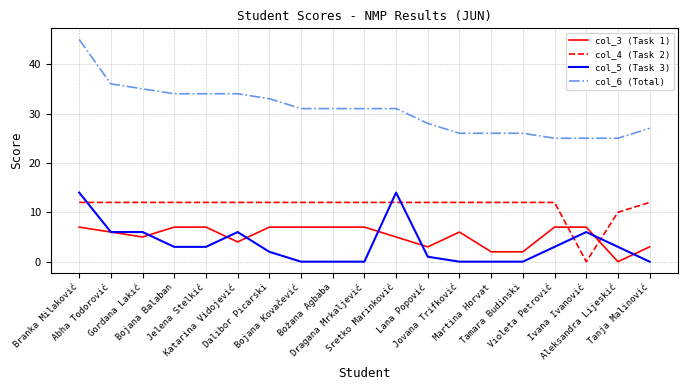

Reading right to left, what are all the values shown in this chart?

col_3 (Task 1): Tanja Malinović=3	Aleksandra Lijeskić=0	Ivana Ivanović=7	Violeta Petrović=7	Tamara Budinski=2	Martina Horvat=2	Jovana Trifković=6	Lana Popović=3	Sretko Marinković=5	Dragana Mrkaljević=7	Božana Agbaba=7	Bojana Kovačević=7	Dalibor Picarski=7	Katarina Vidojević=4	Jelena Stelkić=7	Bojana Balaban=7	Gordana Lakić=5	Abha Todorović=6	Branka Milaković=7
col_4 (Task 2): Tanja Malinović=12	Aleksandra Lijeskić=10	Ivana Ivanović=0	Violeta Petrović=12	Tamara Budinski=12	Martina Horvat=12	Jovana Trifković=12	Lana Popović=12	Sretko Marinković=12	Dragana Mrkaljević=12	Božana Agbaba=12	Bojana Kovačević=12	Dalibor Picarski=12	Katarina Vidojević=12	Jelena Stelkić=12	Bojana Balaban=12	Gordana Lakić=12	Abha Todorović=12	Branka Milaković=12
col_5 (Task 3): Tanja Malinović=0	Aleksandra Lijeskić=3	Ivana Ivanović=6	Violeta Petrović=3	Tamara Budinski=0	Martina Horvat=0	Jovana Trifković=0	Lana Popović=1	Sretko Marinković=14	Dragana Mrkaljević=0	Božana Agbaba=0	Bojana Kovačević=0	Dalibor Picarski=2	Katarina Vidojević=6	Jelena Stelkić=3	Bojana Balaban=3	Gordana Lakić=6	Abha Todorović=6	Branka Milaković=14
col_6 (Total): Tanja Malinović=27	Aleksandra Lijeskić=25	Ivana Ivanović=25	Violeta Petrović=25	Tamara Budinski=26	Martina Horvat=26	Jovana Trifković=26	Lana Popović=28	Sretko Marinković=31	Dragana Mrkaljević=31	Božana Agbaba=31	Bojana Kovačević=31	Dalibor Picarski=33	Katarina Vidojević=34	Jelena Stelkić=34	Bojana Balaban=34	Gordana Lakić=35	Abha Todorović=36	Branka Milaković=45